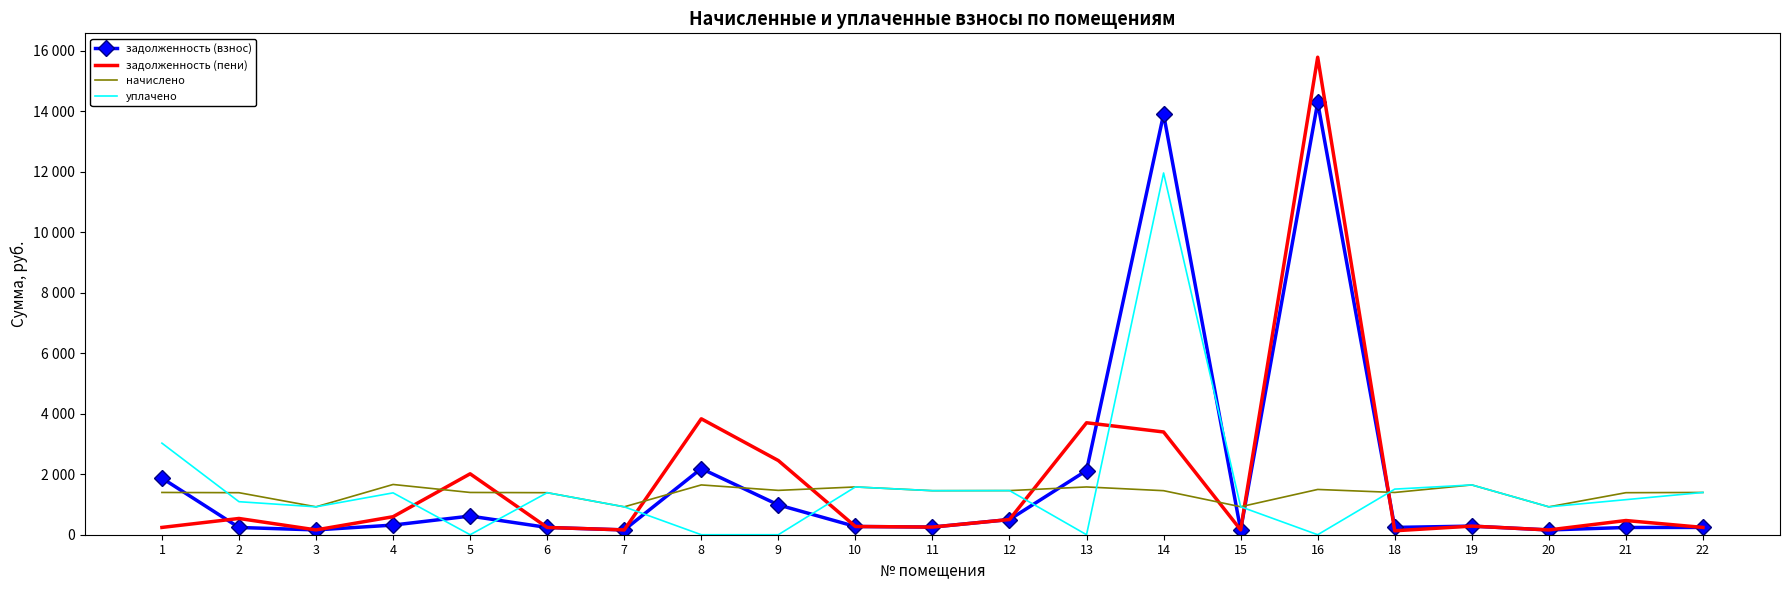

Is the value of начислено at 19 greater than the value of уплачено at 8?

Yes